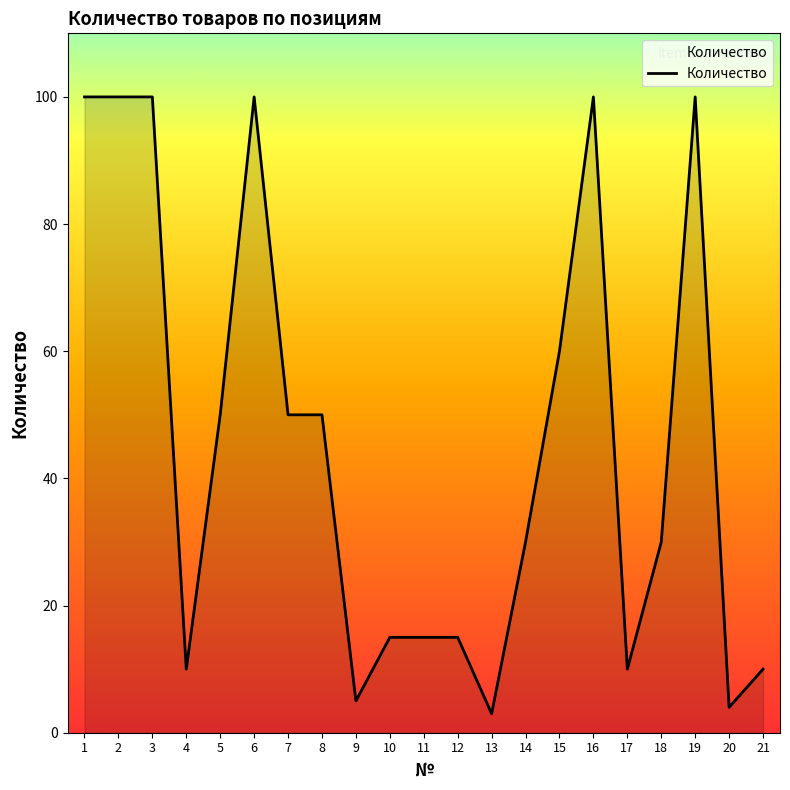

The value at 15 is 103. True or false?

False